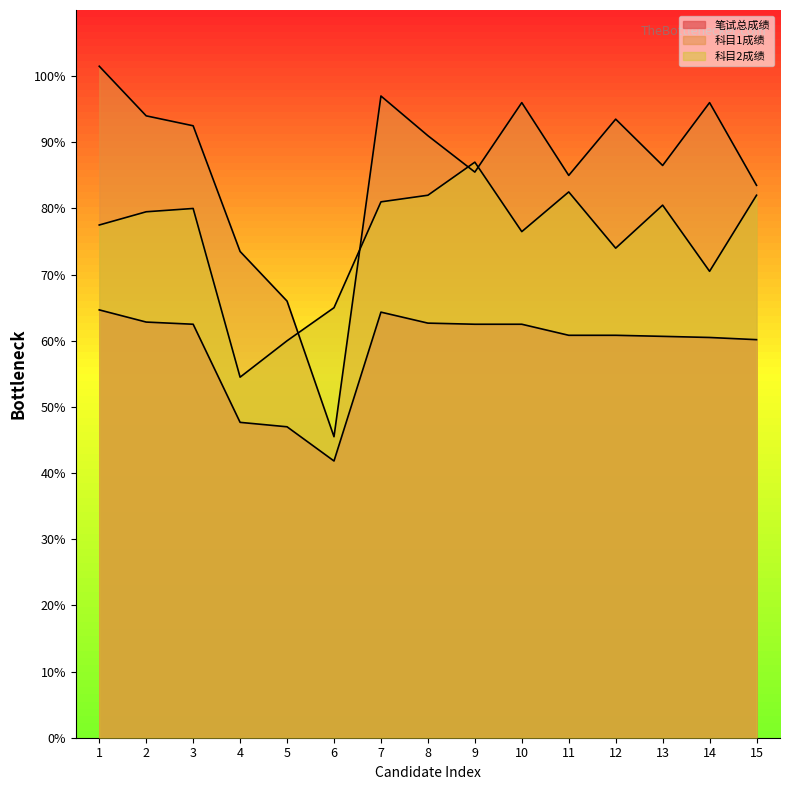

Where is the first local minimum for 科目1成绩?

6